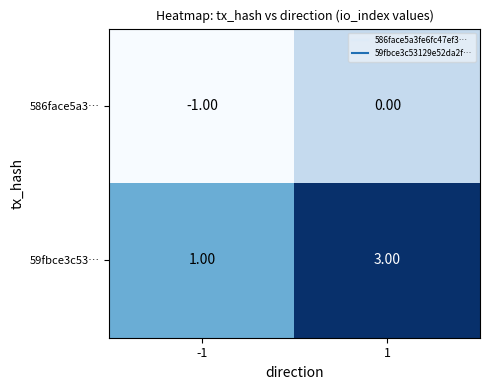

Which label corresponds to the smallest value in the chart?

-1